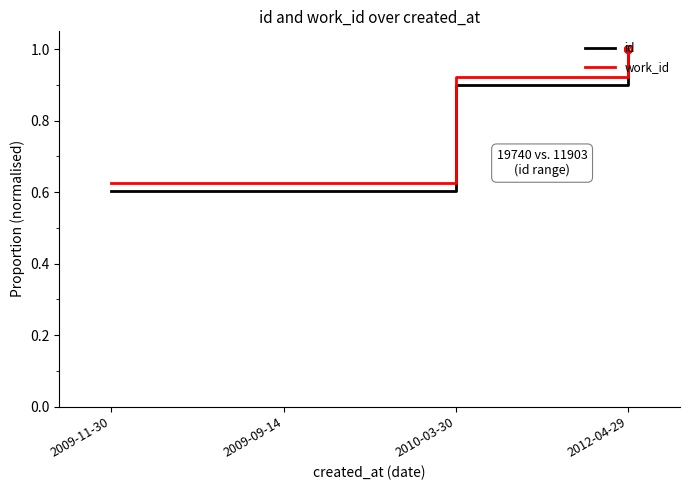

Which label corresponds to the largest value in the chart?

2012-04-29